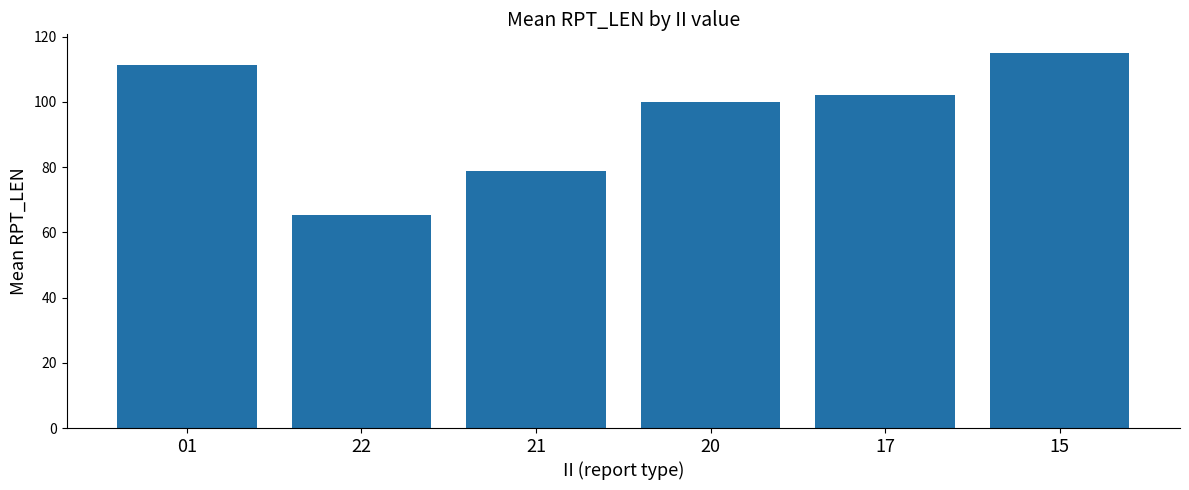

What is the difference between the maximum and minimum values?

49.7